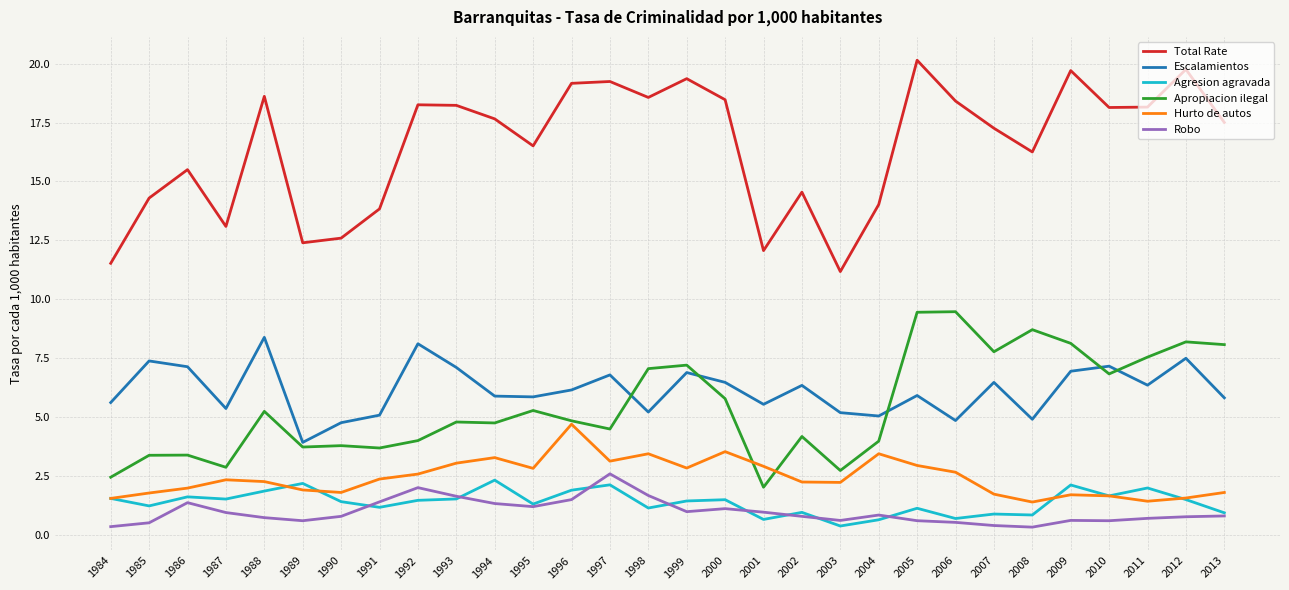

Which series has the largest total across all categories?

Total Rate